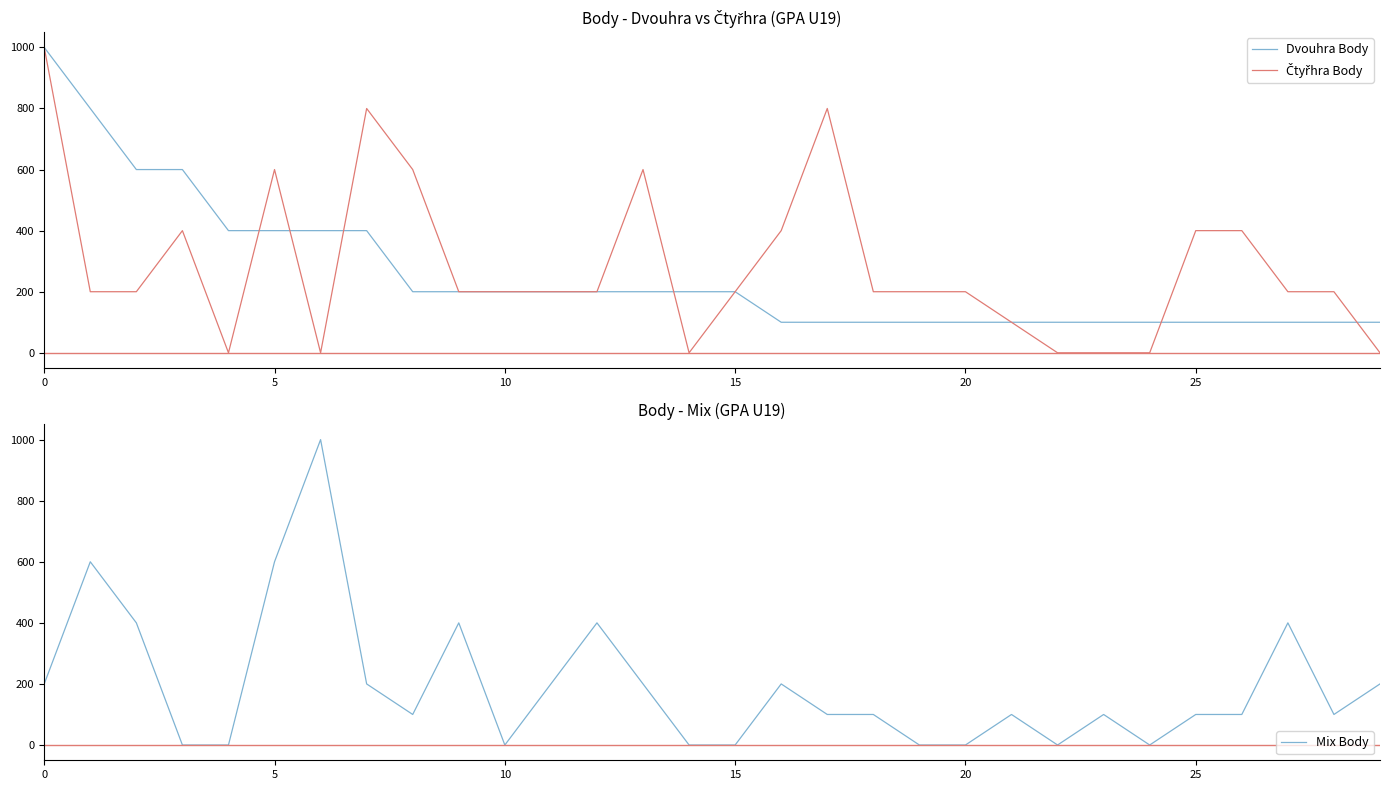

What is the minimum value for Dvouhra Body?

100